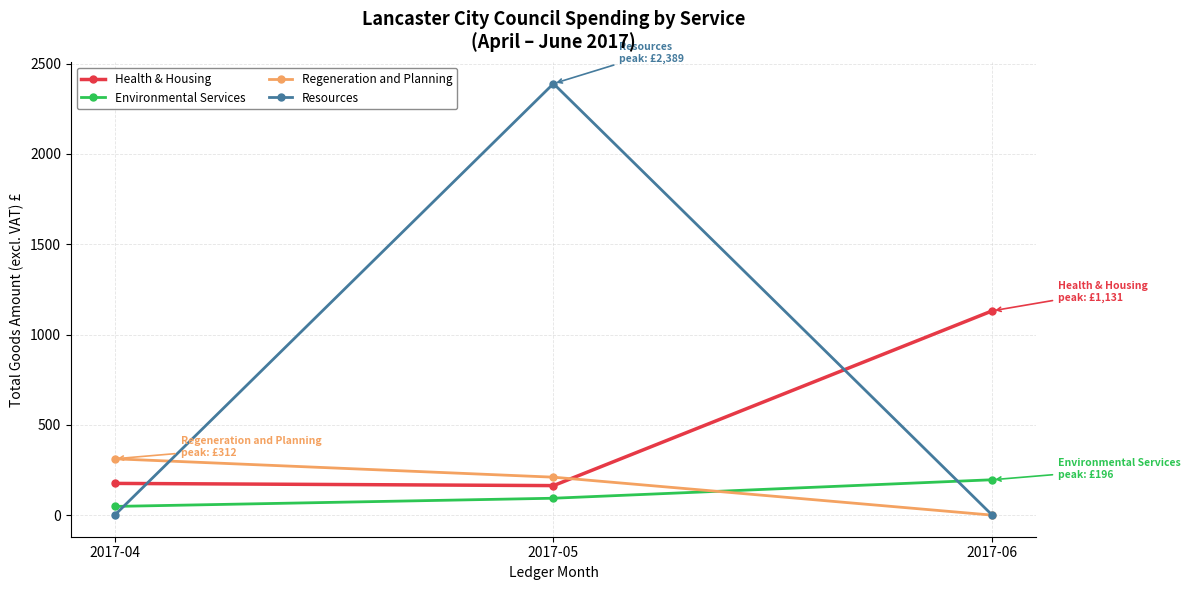

Reading right to left, what are all the values shown in this chart?

Health & Housing: 2017-06=1131.2	2017-05=163.6	2017-04=175.8
Environmental Services: 2017-06=196.0	2017-05=93.7	2017-04=48.3
Regeneration and Planning: 2017-06=0.0	2017-05=210.2	2017-04=312.0
Resources: 2017-06=0.0	2017-05=2389.2	2017-04=0.0